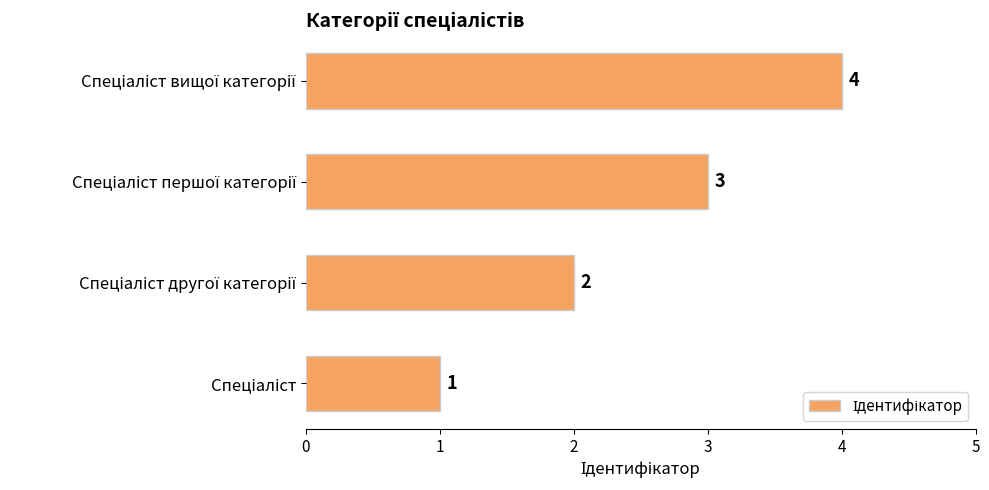

What is the sum of all values?

10